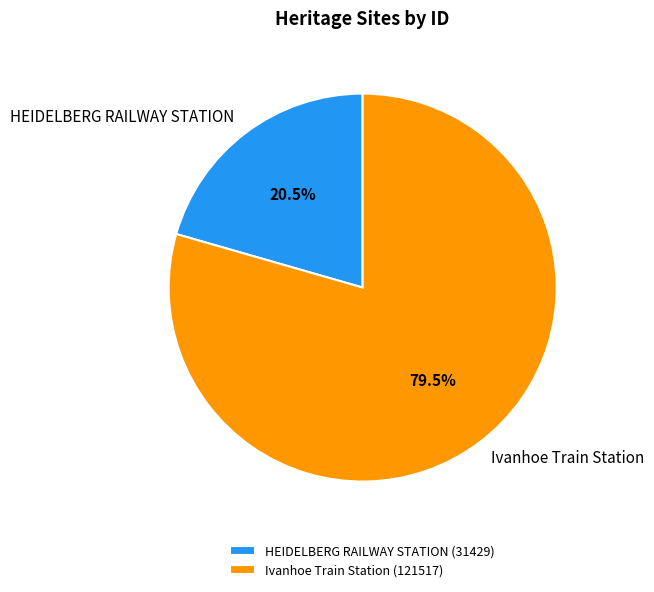

To the nearest percent, what is the combined percentage of HEIDELBERG RAILWAY STATION and Ivanhoe Train Station?

100%